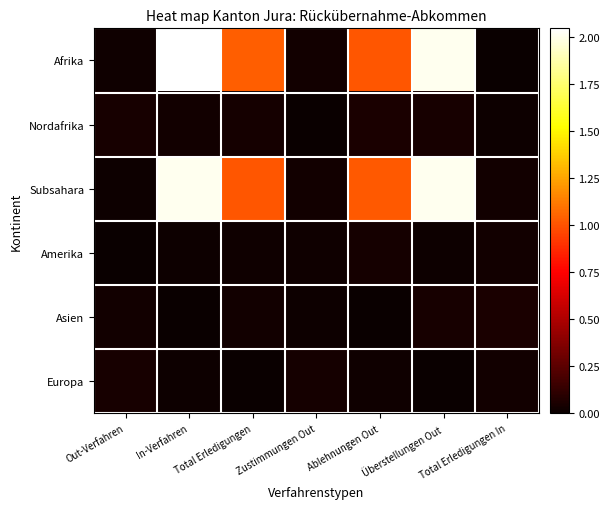

Which series changed the most between Ablehnungen Out and Total Erledigungen In?

Afrika